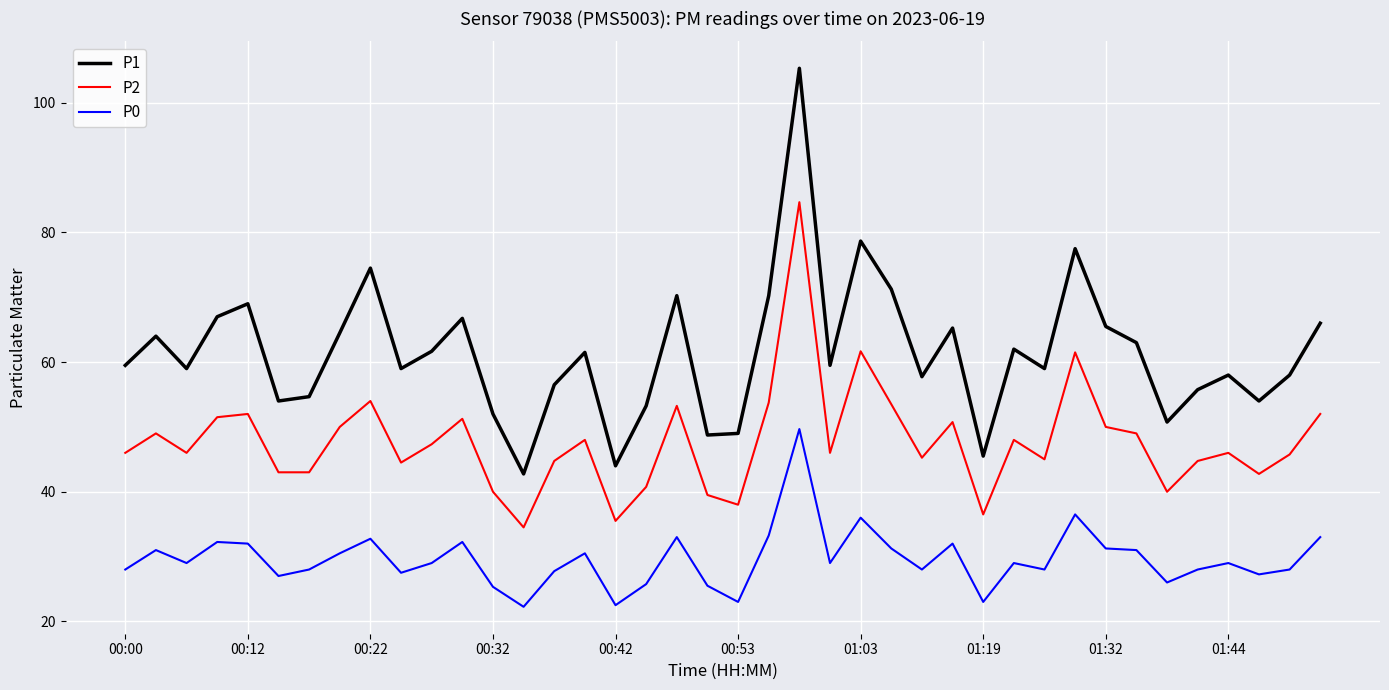

What is the difference between the maximum and minimum values in the P0 series?

27.4